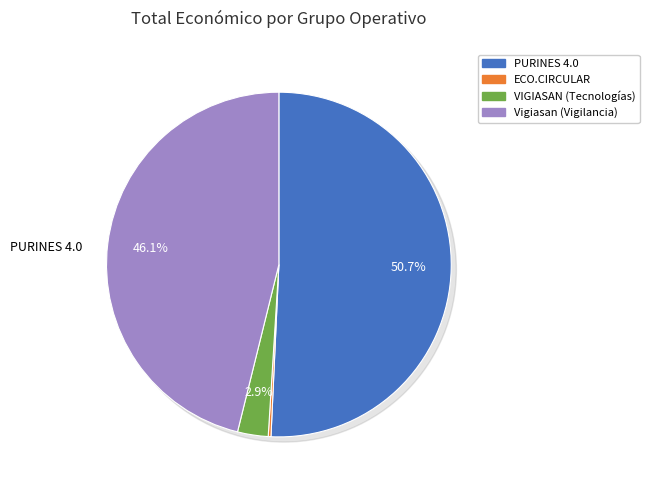

Count the number of slices in the pie.

4